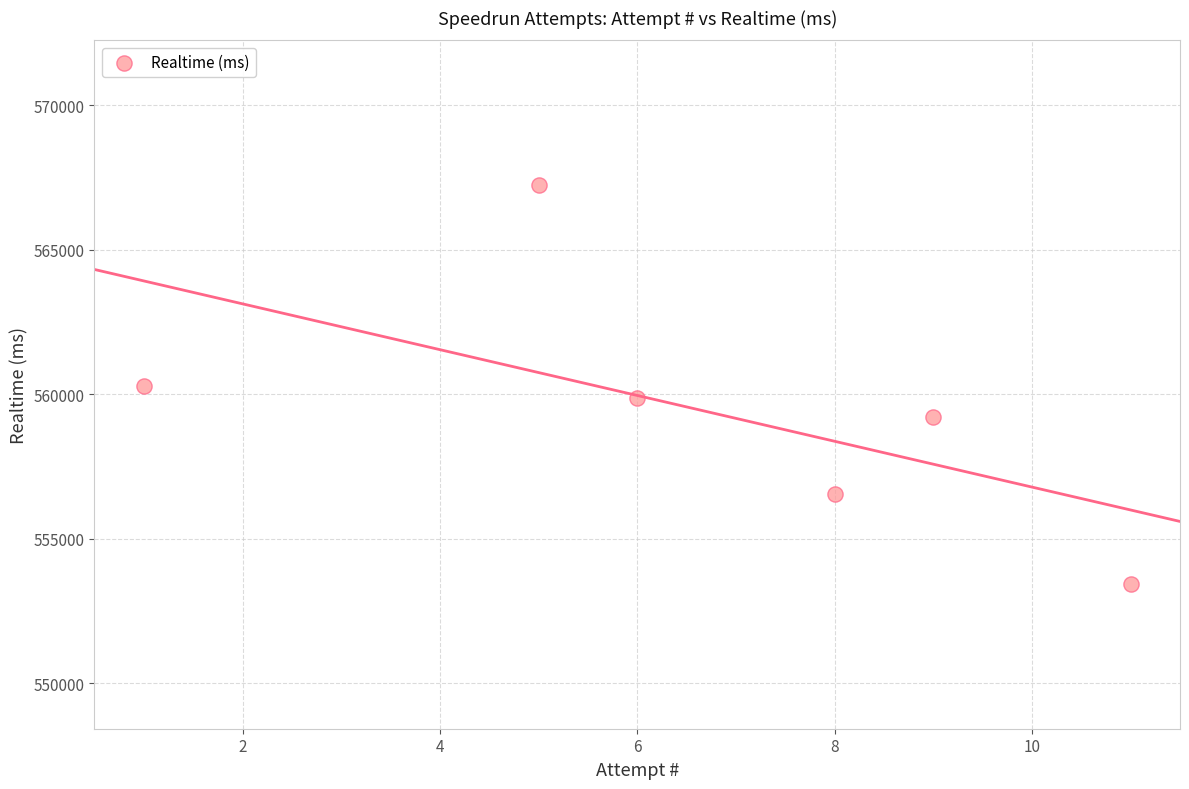

What is the average X value?

7